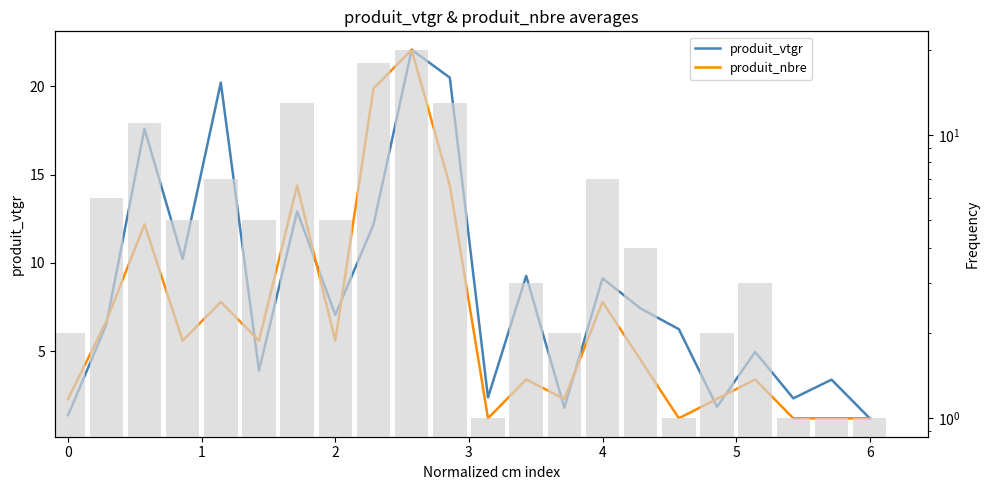

Rank the series by their average value, from lowest to highest.

produit_nbre, produit_vtgr